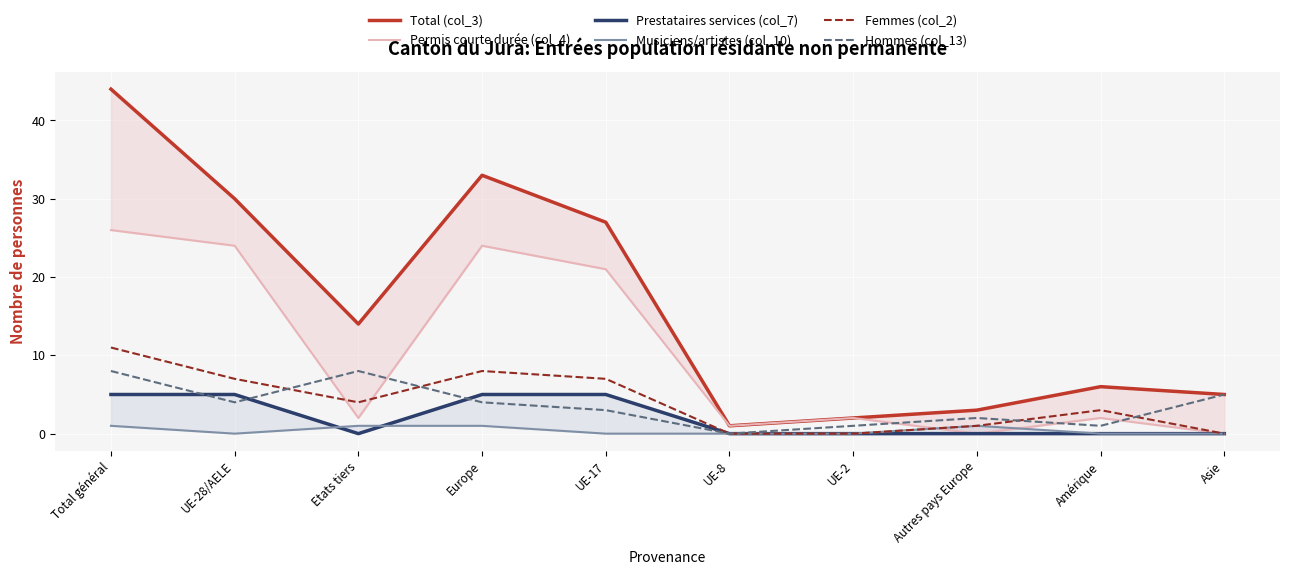

What is the difference between the highest and lowest values at UE-2?

2